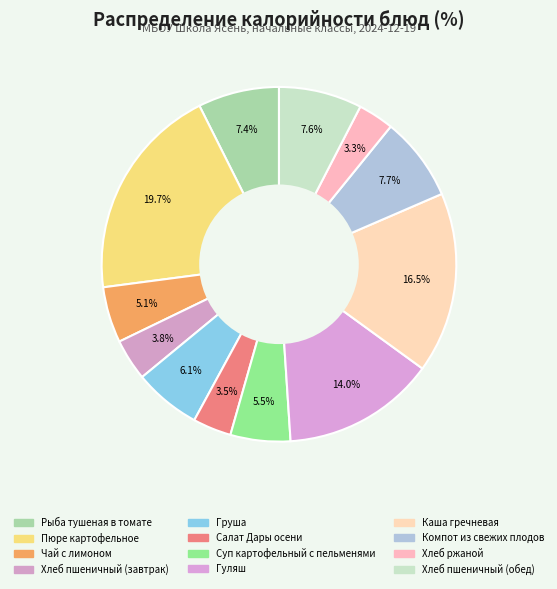

How many slices are in this pie chart?

12